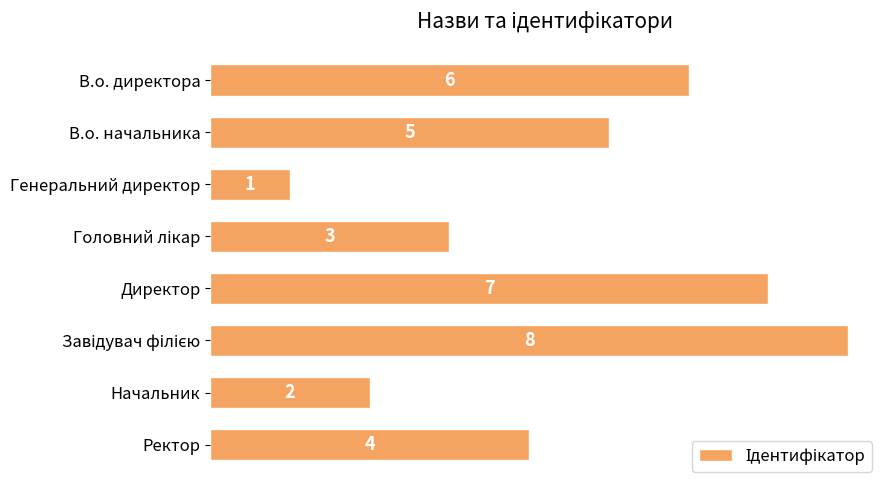

What is the difference between the maximum and minimum values?

7